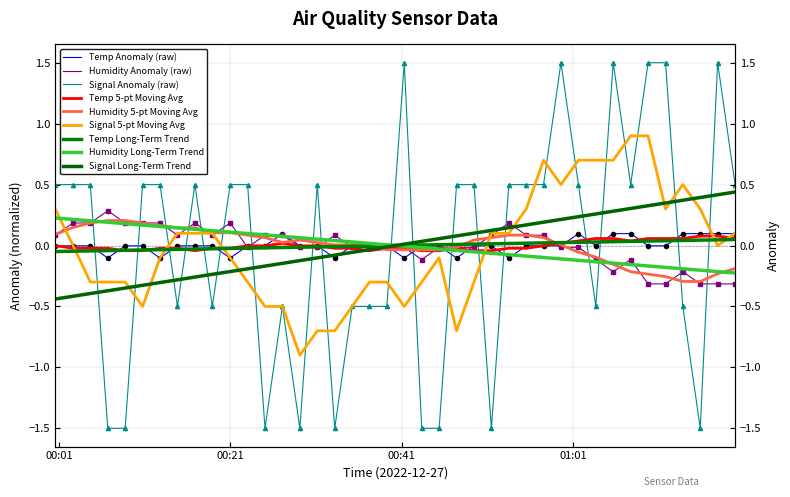

How many data points in Temp are above 0?

8